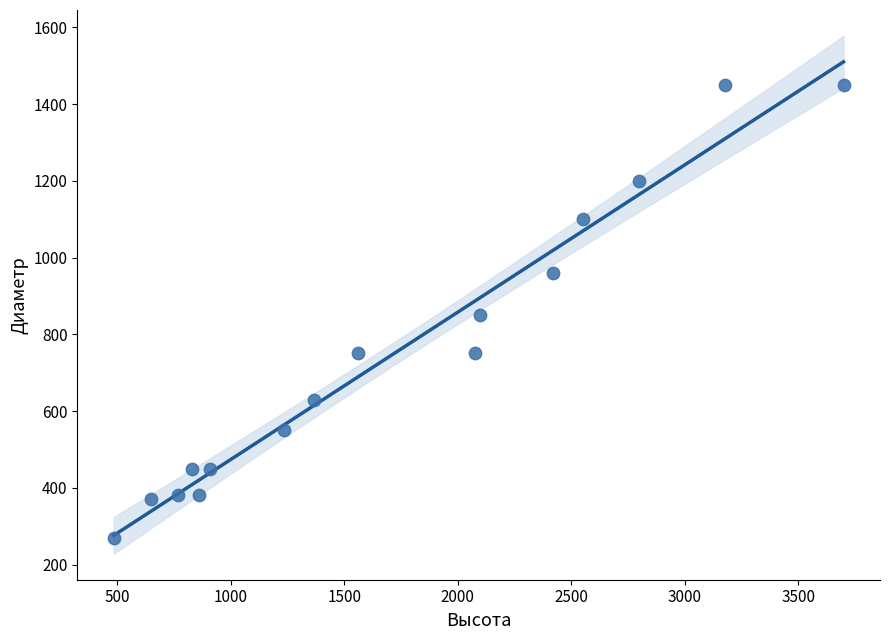

What is the range of Y values (max minus min)?

1180